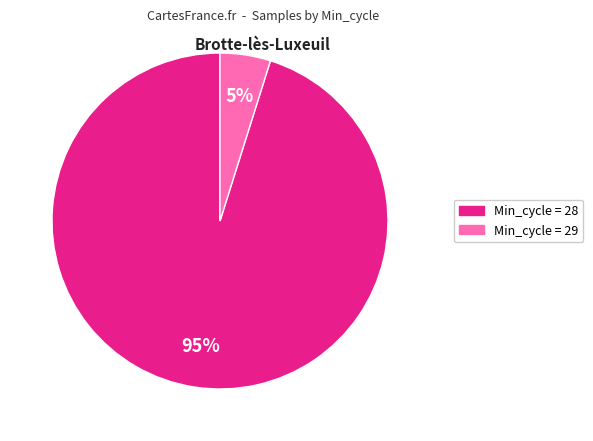

To the nearest percent, what is the average slice percentage?

50%